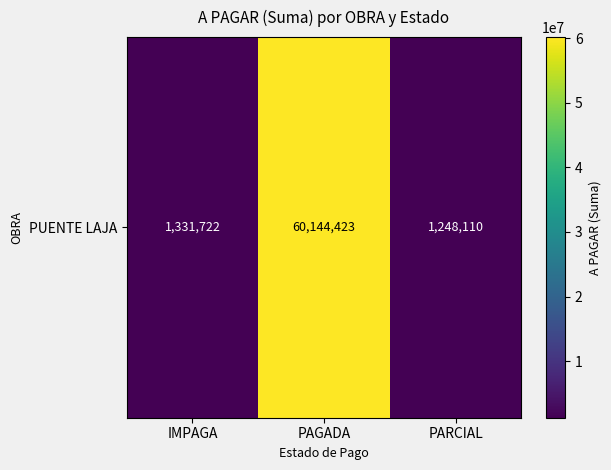

What is the minimum value shown in the chart?

1248110